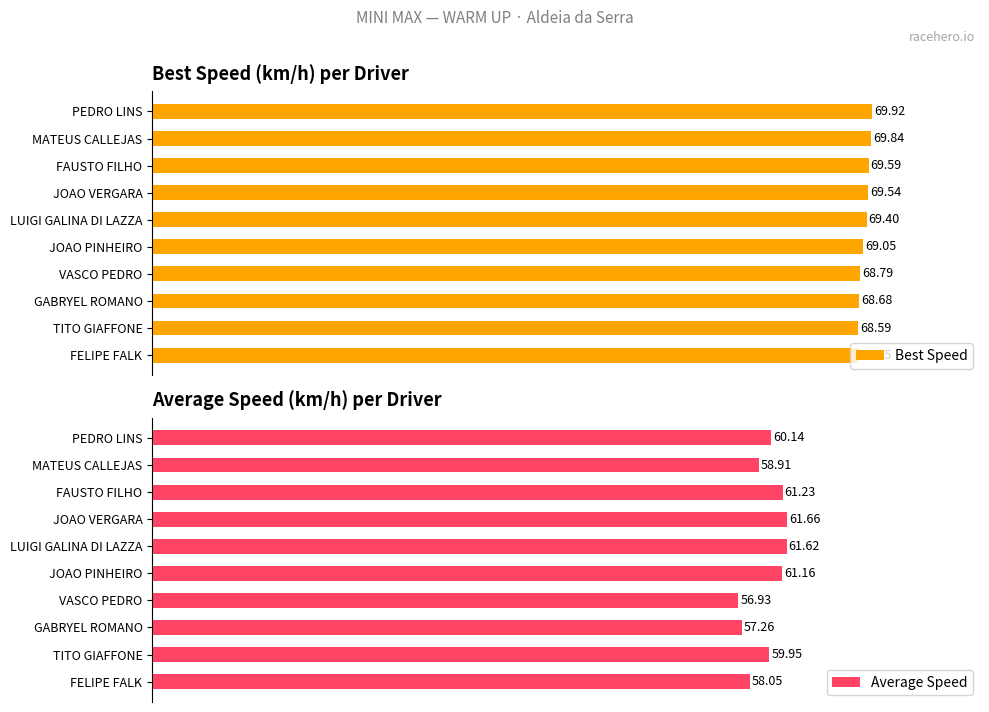

Which category has the highest value in the Average Speed series?

JOAO VERGARA